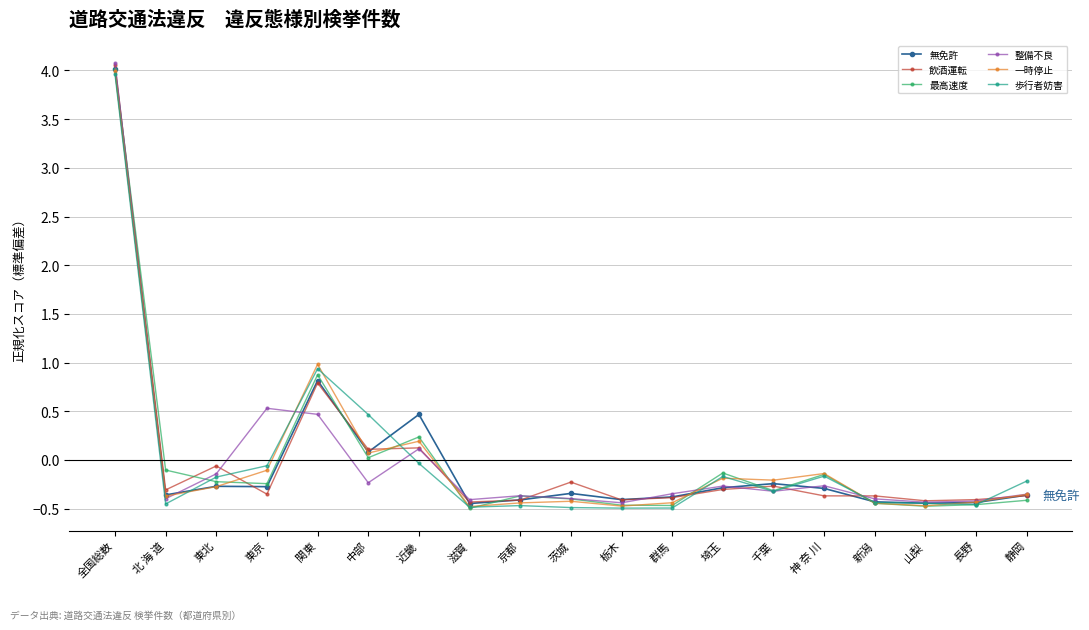

True or false: 整備不良 has more than 0 interior local peaks.

True